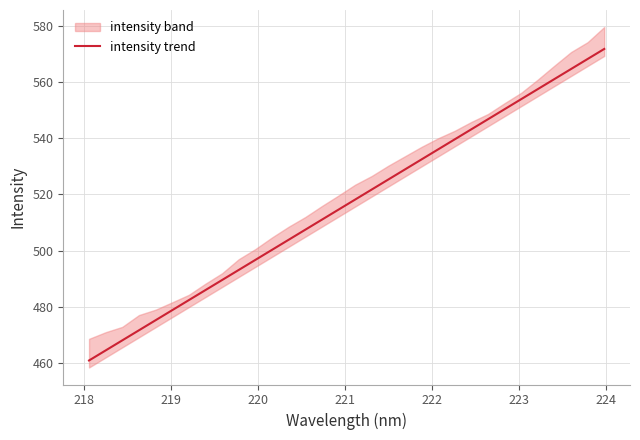

What is the lowest value of the intensity trend series?

460.8